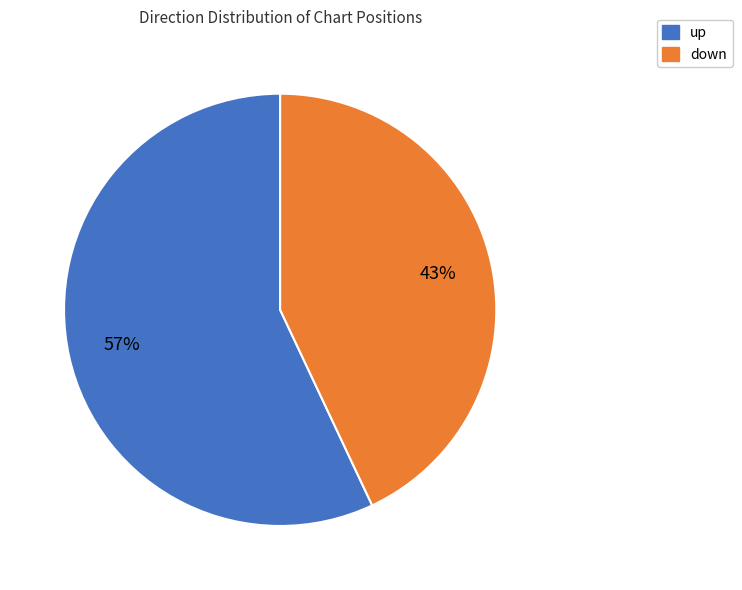

Which has a higher value, up or down?

up